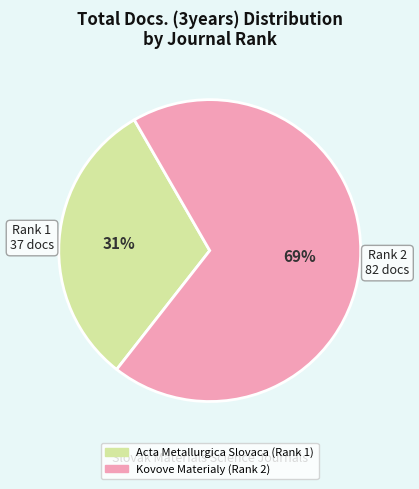

To the nearest percent, what is the difference between the largest and smallest slice percentages?

38%